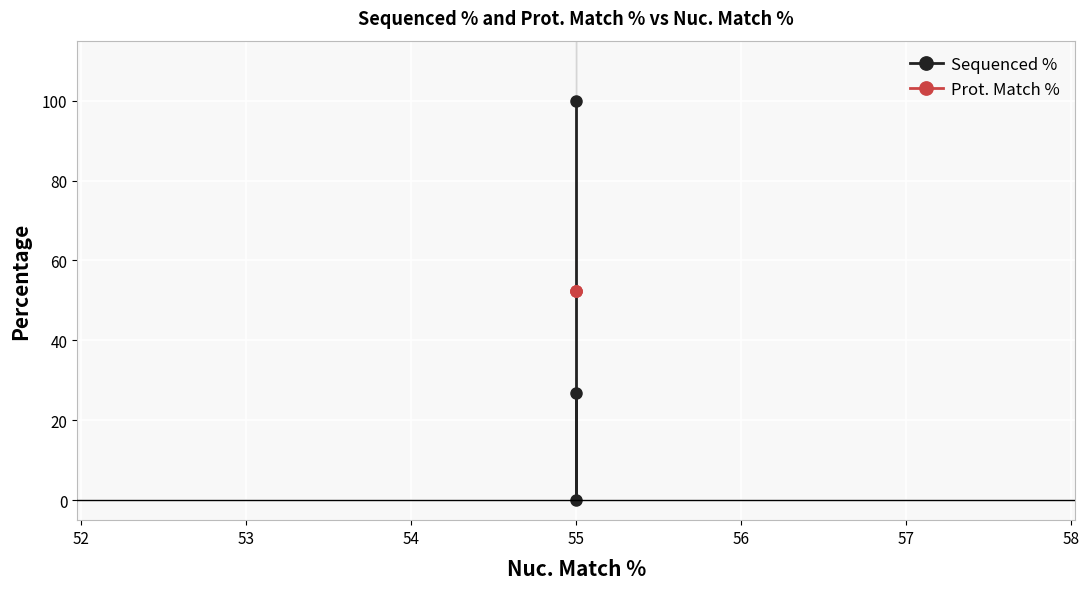

Which has a higher value, 55 or 55?

55